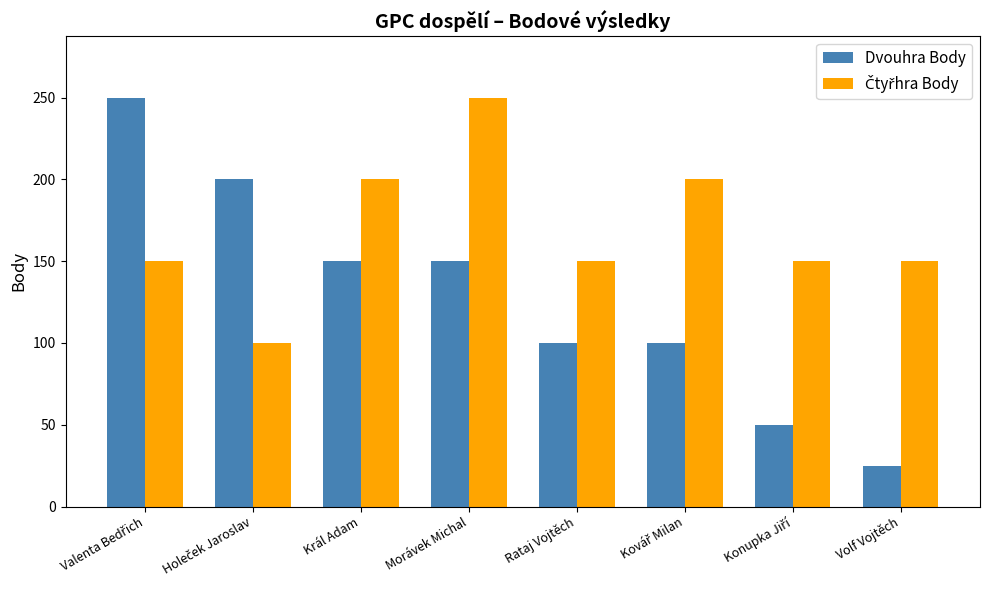

What is the difference between the maximum and minimum values in the Dvouhra Body series?

225